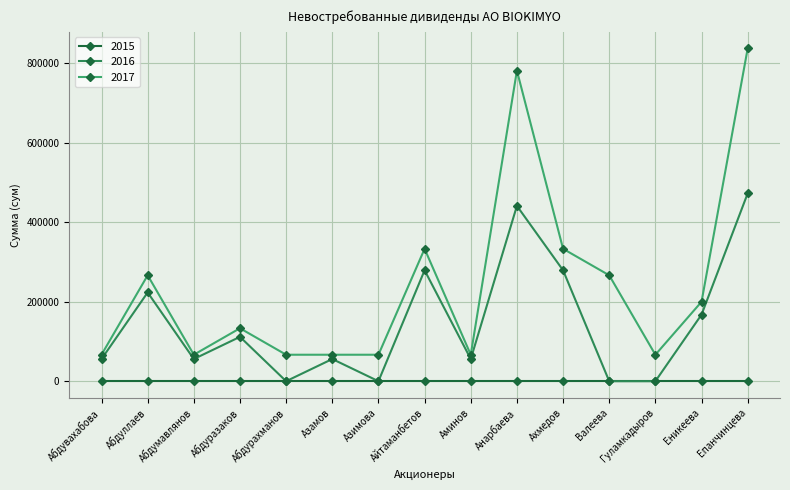

How many distinct data groups are displayed?

3